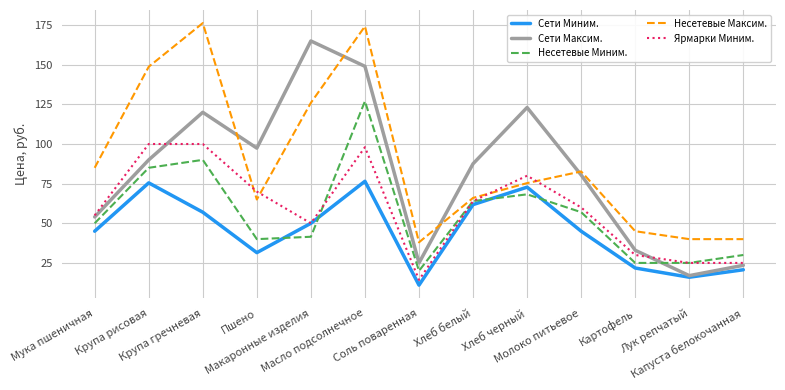

Which label corresponds to the smallest value in the chart?

Соль поваренная